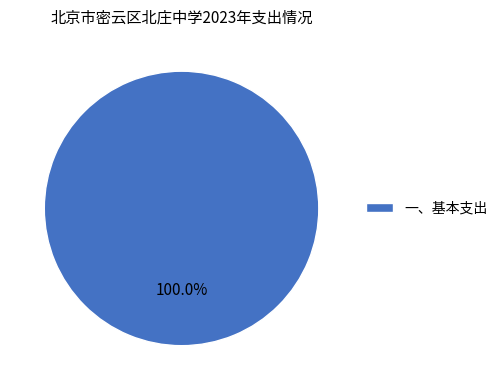

Is there a majority slice in this chart?

Yes